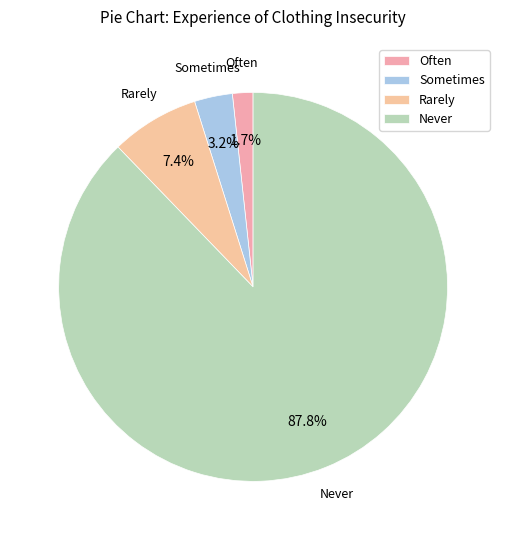

Which category has the biggest portion of the pie?

Never